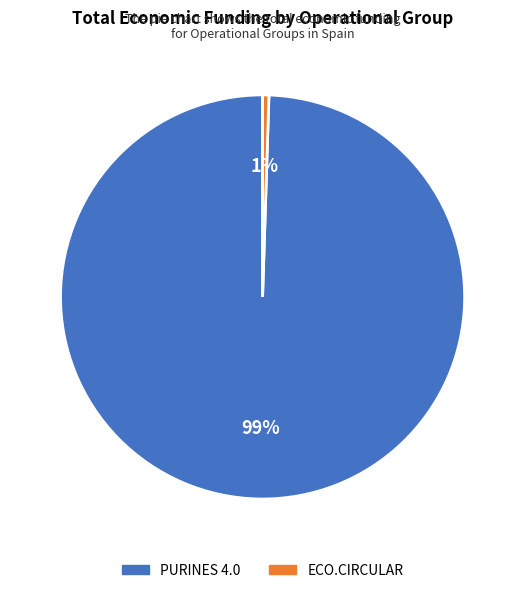

To the nearest percent, what portion does ECO.CIRCULAR represent?

1%